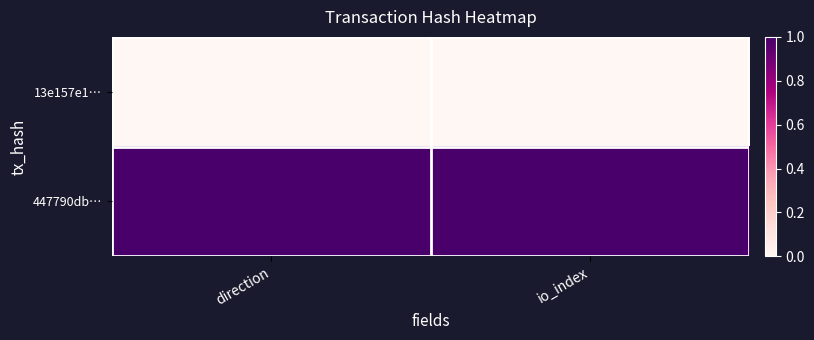

Which series has the largest range (max minus min)?

13e157e1…